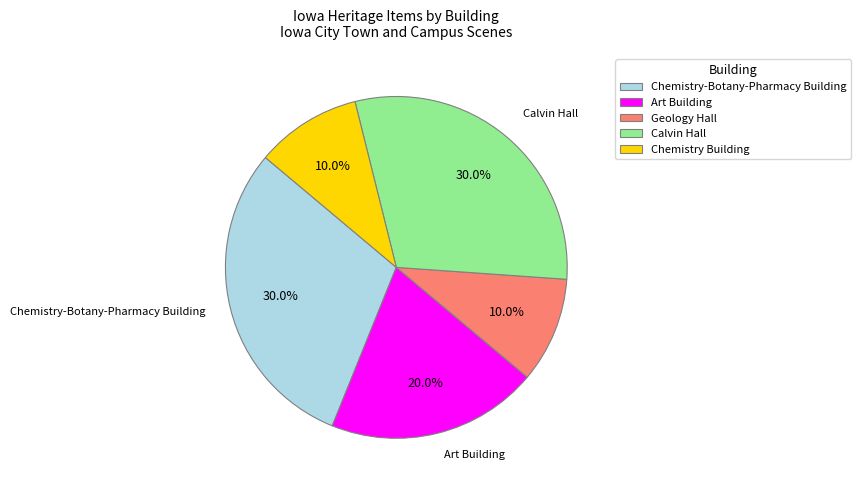

Which has a higher value, Art Building or Chemistry Building?

Art Building